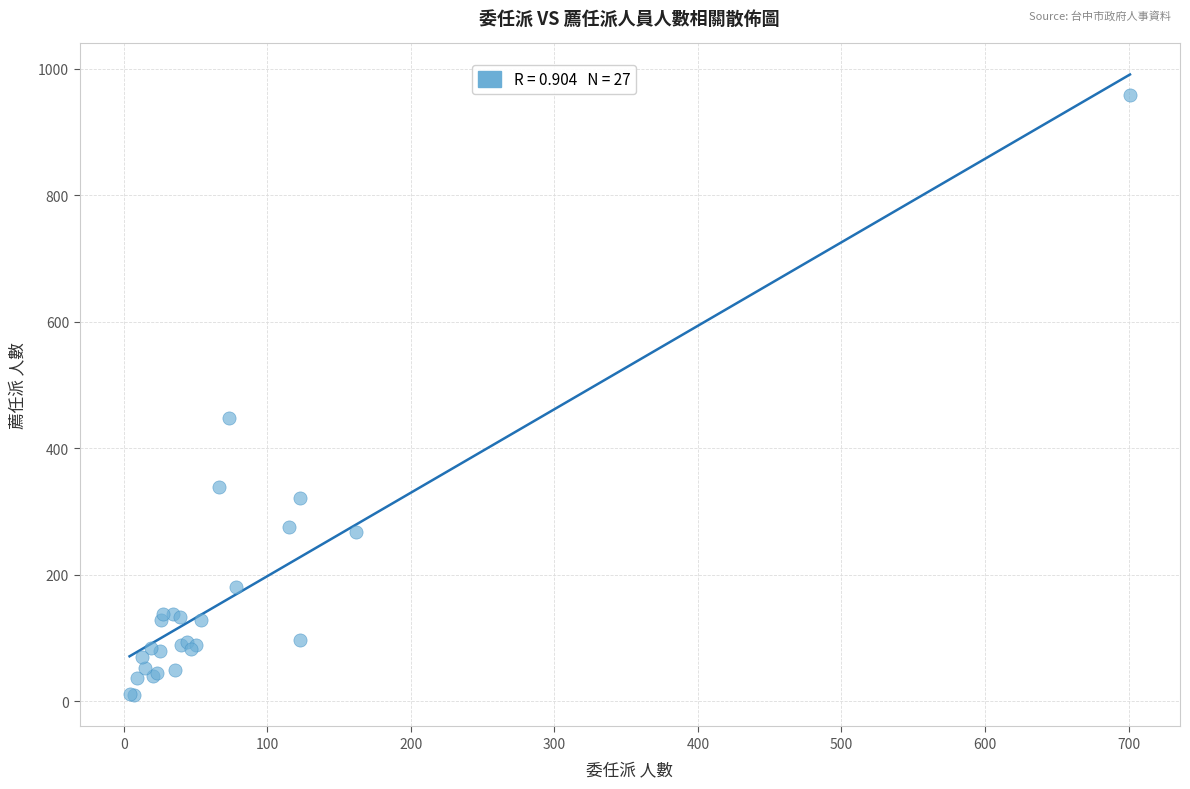

What Y value in the scatter plot is closest to 483?

447